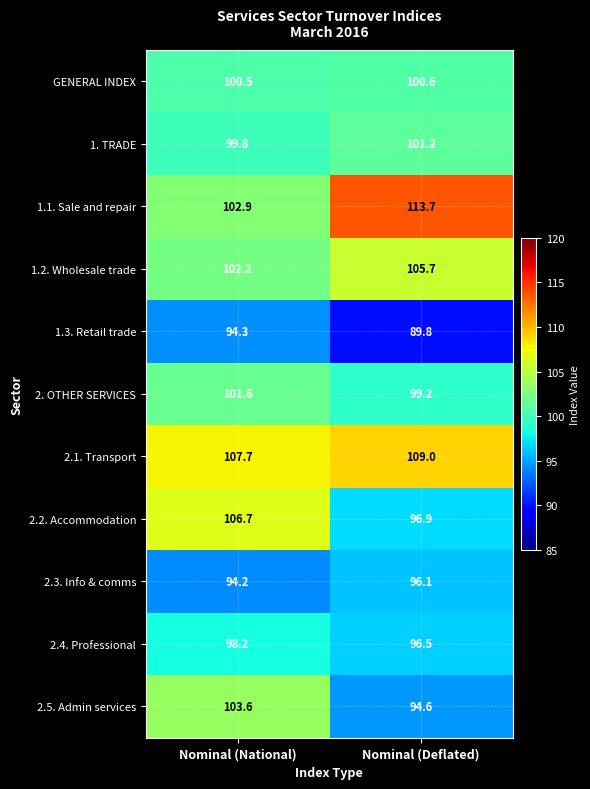

At which label does 1.1. Sale and repair first exceed 113?

Nominal (Deflated)